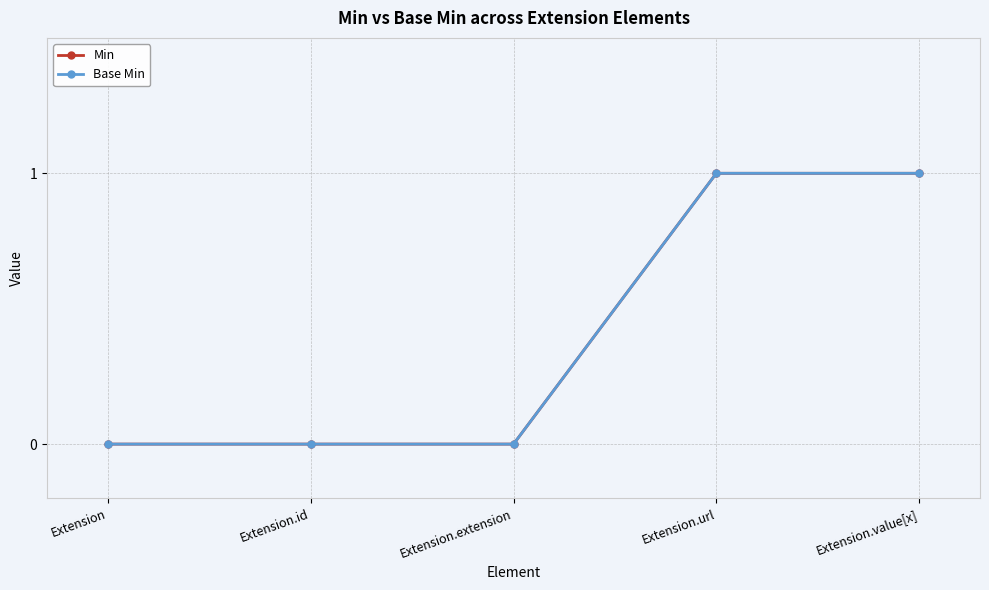

Is this an area chart (filled region under the line)?

No